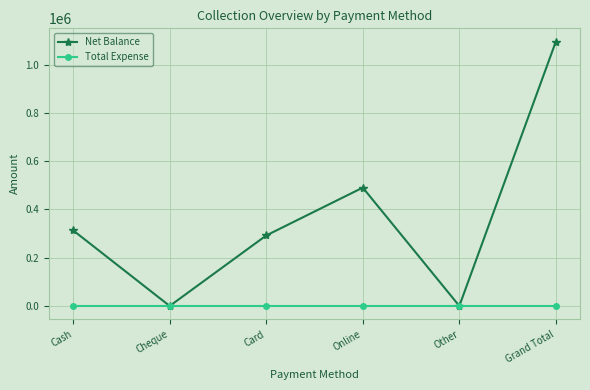

Which series changed the most between Online and Other?

Net Balance